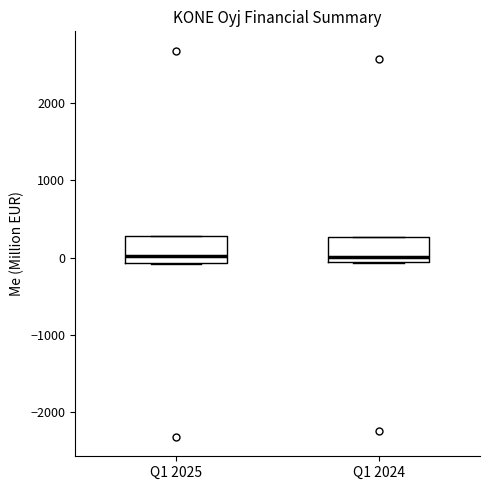

Reading left to right, transcribe this box plot: for each box, give where its median line is, the range the box spans, and where its two whiskers end, as read against the y-axis. The values are not printed on the chart, so give them approximately, as read against the axis.

Q1 2025: median 0, box -100 to 300, whiskers -100 to 300
Q1 2024: median 0, box -100 to 300, whiskers -100 to 300